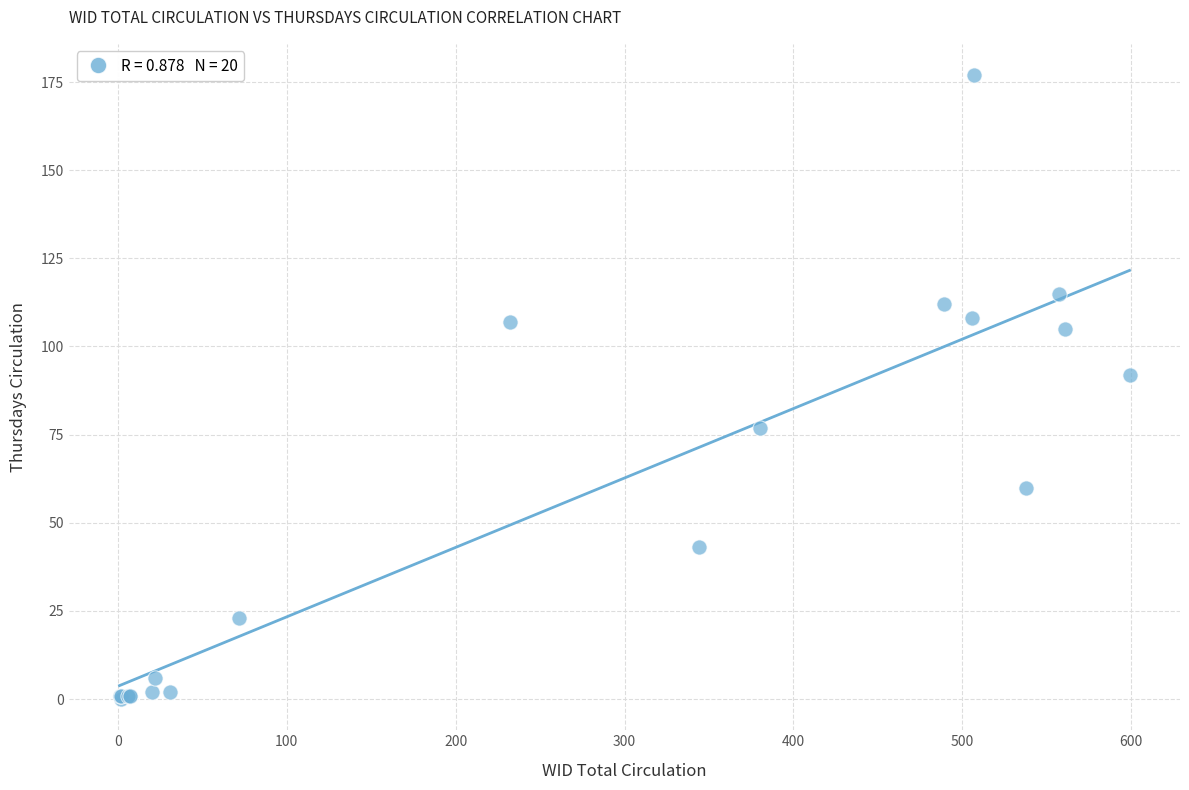

What Y value in the scatter plot is closest to 88?

92